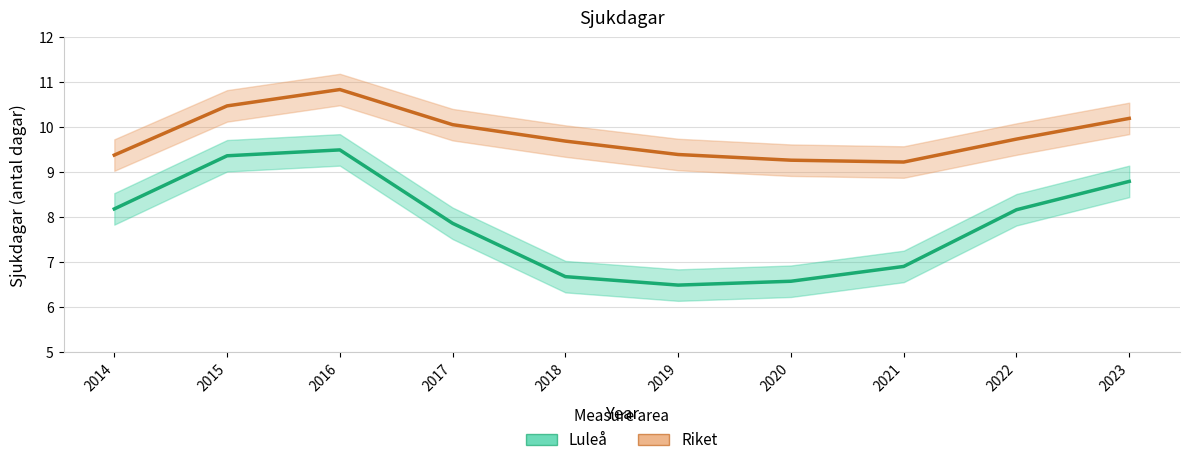

Which series has the largest range (max minus min)?

Luleå